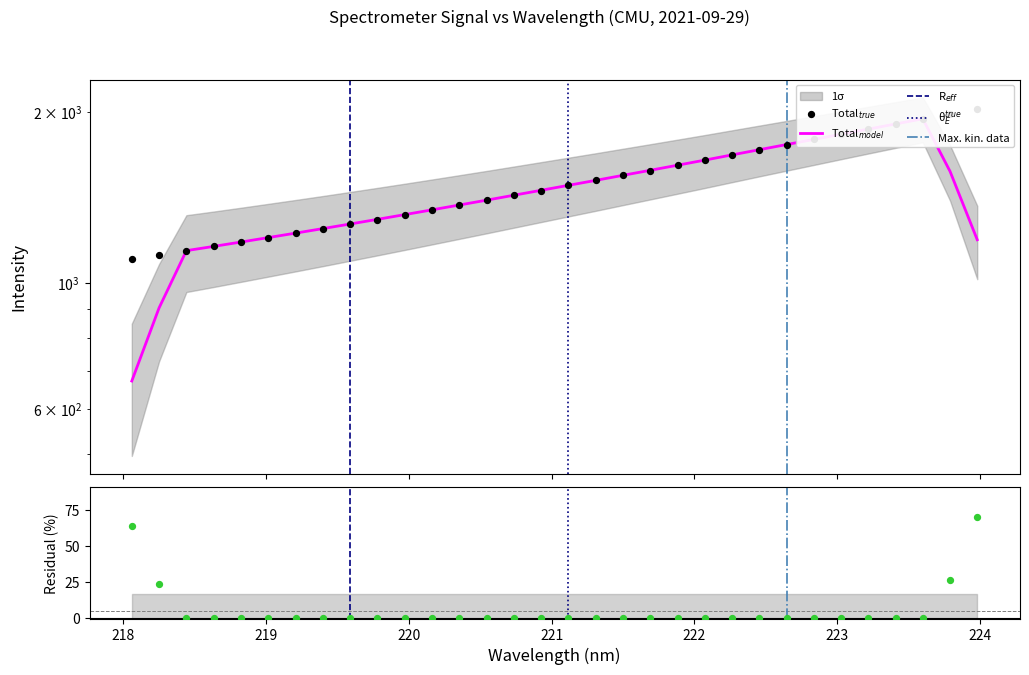

What is the change in value from 218.8244 to 222.8355?

+610.2